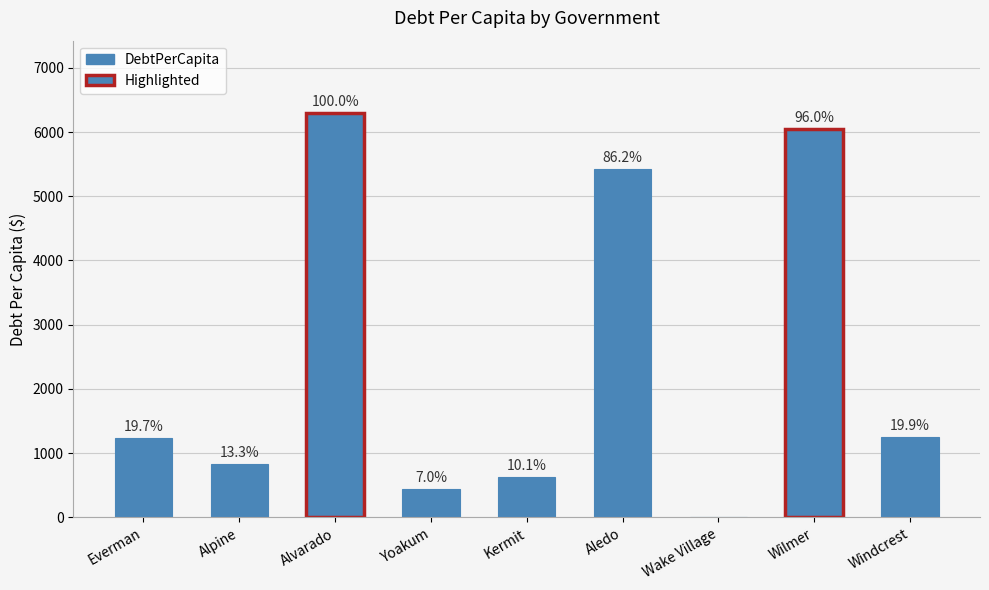

How many positive values are there?

8